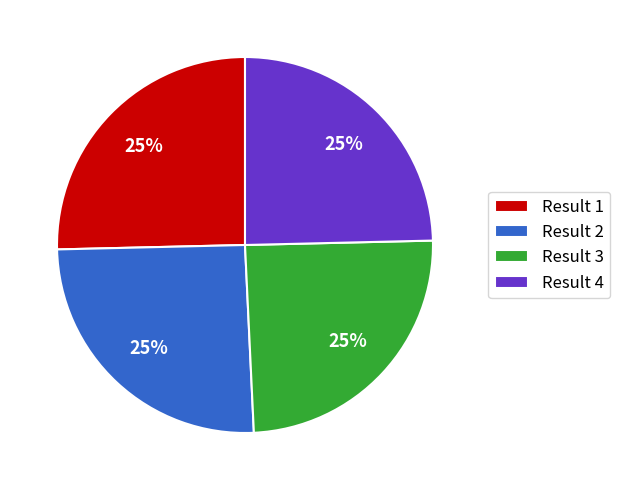

True or false: Result 1 accounts for 39% of the total.

False